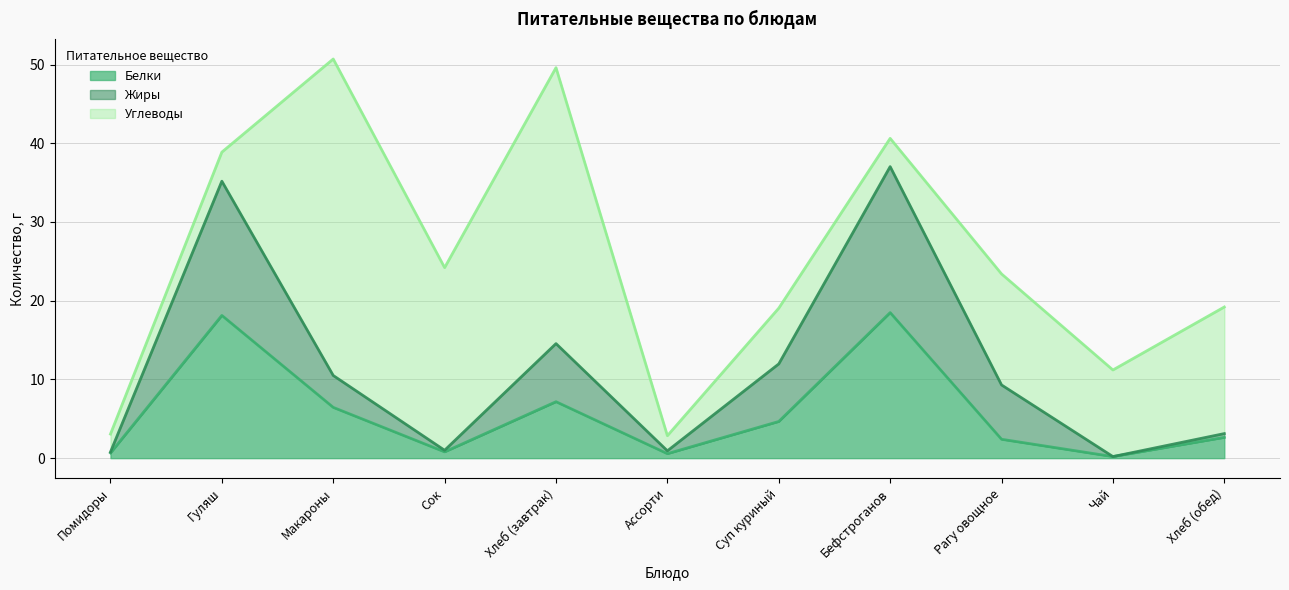

What is the average value of the Жиры series?

11.3